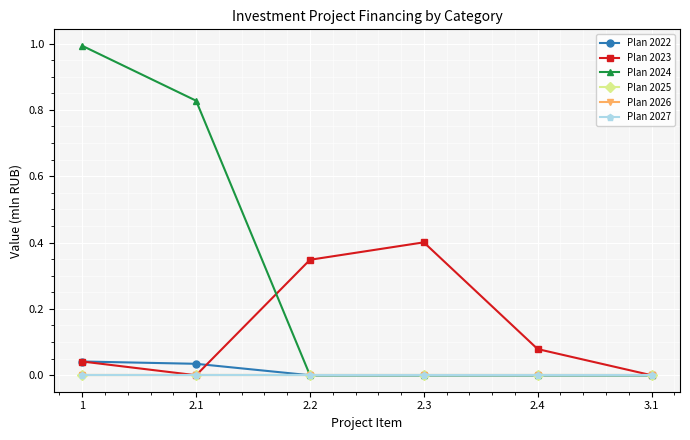

Reading left to right, transcribe all the data shown in this chart.

Plan 2022: 1=0.0	2.1=0.0	2.2=0.0	2.3=0.0	2.4=0.0	3.1=0.0
Plan 2023: 1=0.0	2.1=0.0	2.2=0.3	2.3=0.4	2.4=0.1	3.1=0.0
Plan 2024: 1=1.0	2.1=0.8	2.2=0.0	2.3=0.0	2.4=0.0	3.1=0.0
Plan 2025: 1=0.0	2.1=0.0	2.2=0.0	2.3=0.0	2.4=0.0	3.1=0.0
Plan 2026: 1=0.0	2.1=0.0	2.2=0.0	2.3=0.0	2.4=0.0	3.1=0.0
Plan 2027: 1=0.0	2.1=0.0	2.2=0.0	2.3=0.0	2.4=0.0	3.1=0.0